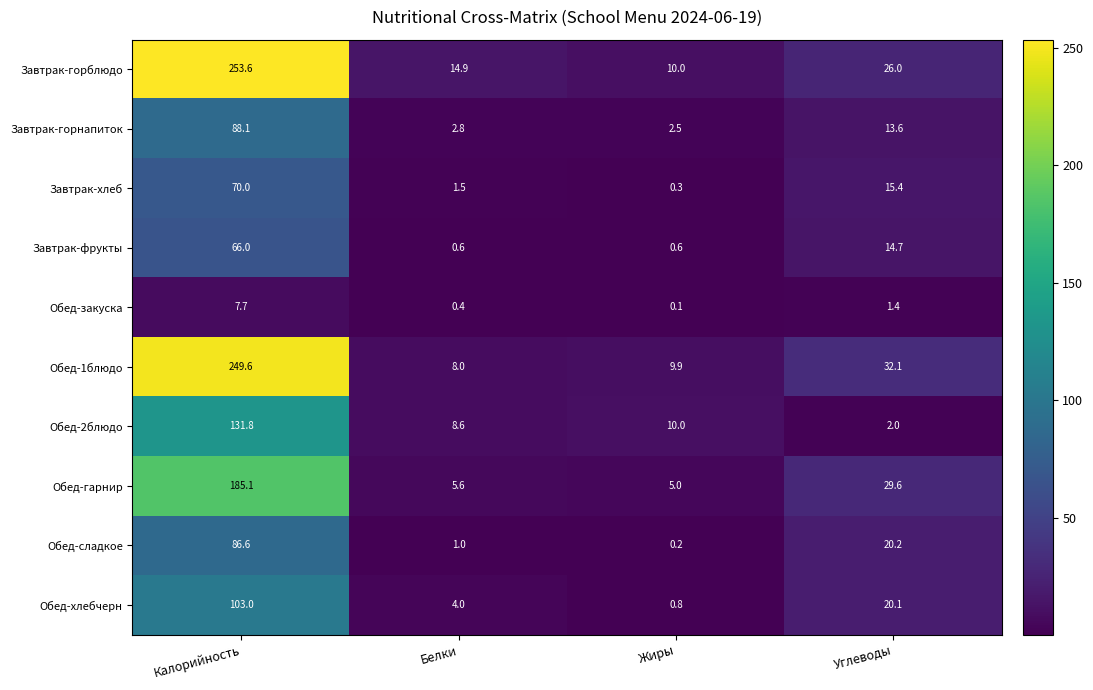

Which series has the largest total across all categories?

Завтрак-горблюдо